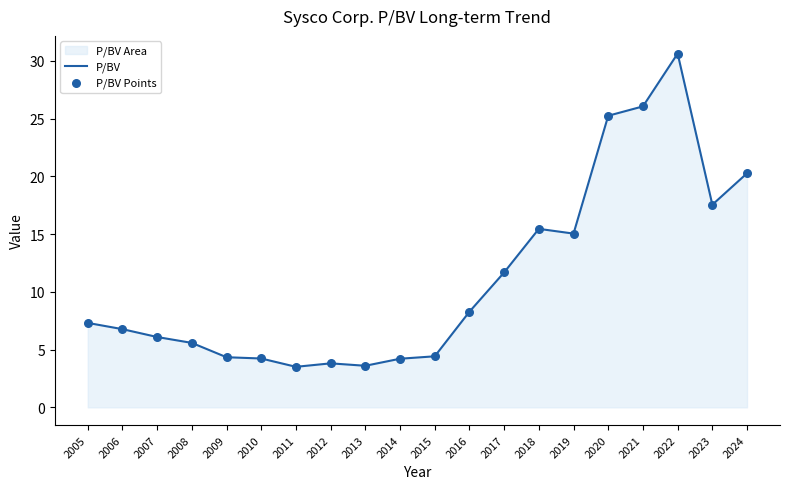

At how many categories does at least one series exceed 16?

5